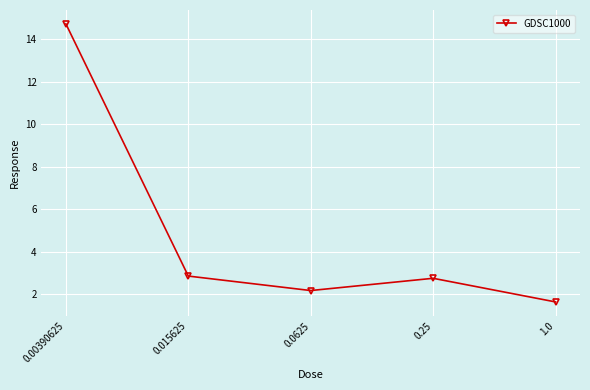

What is the average value?

4.8